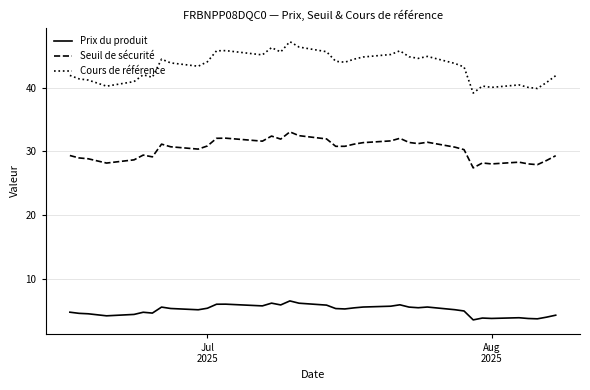

Rank the series by their maximum value, from lowest to highest.

Prix du produit, Seuil de sécurité, Cours de référence